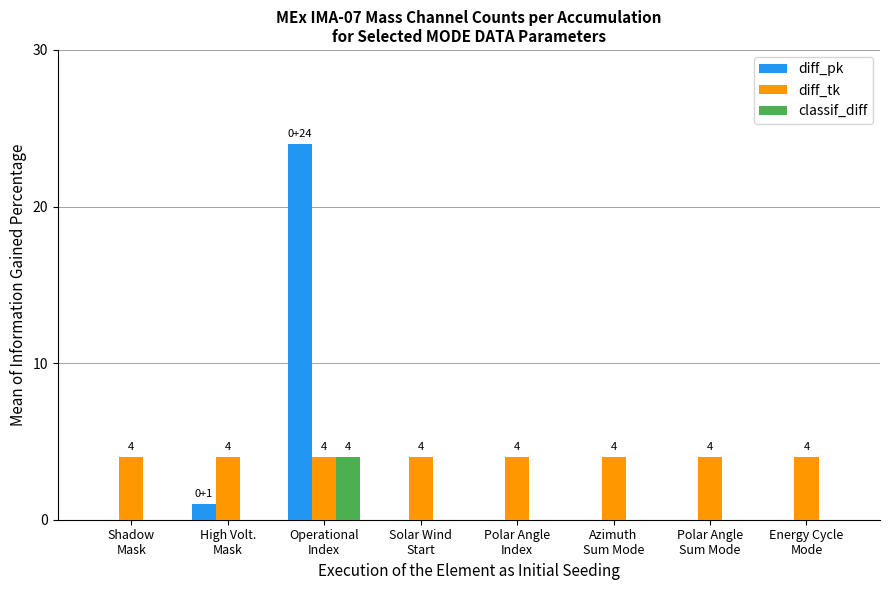

Is it true that diff_pk equals 2 at High Volt.
Mask?

False